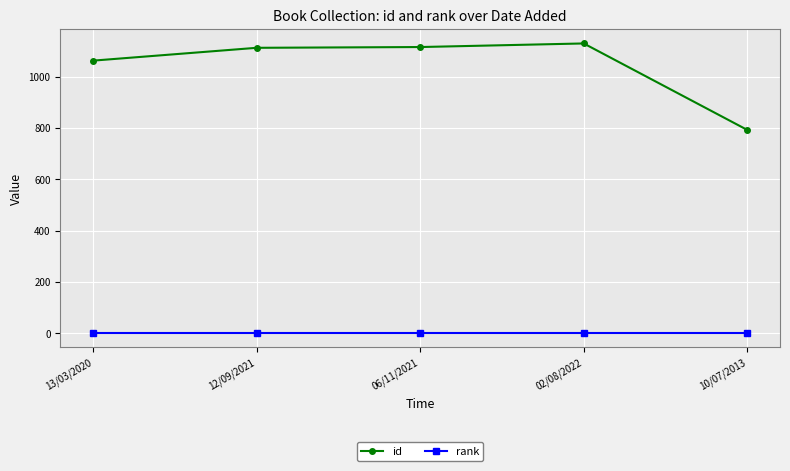

Which category has the lowest value in the id series?

10/07/2013